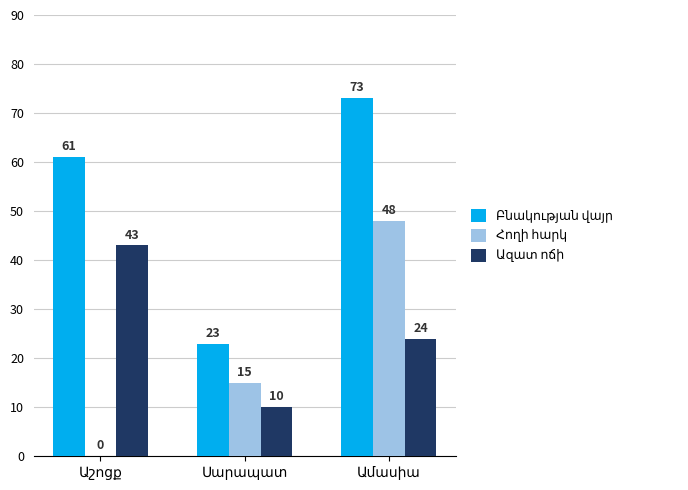

What is the greatest value displayed?

73